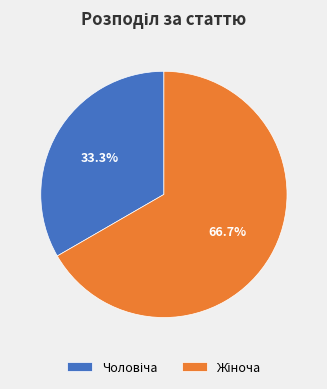

Does any single category account for the majority?

Yes